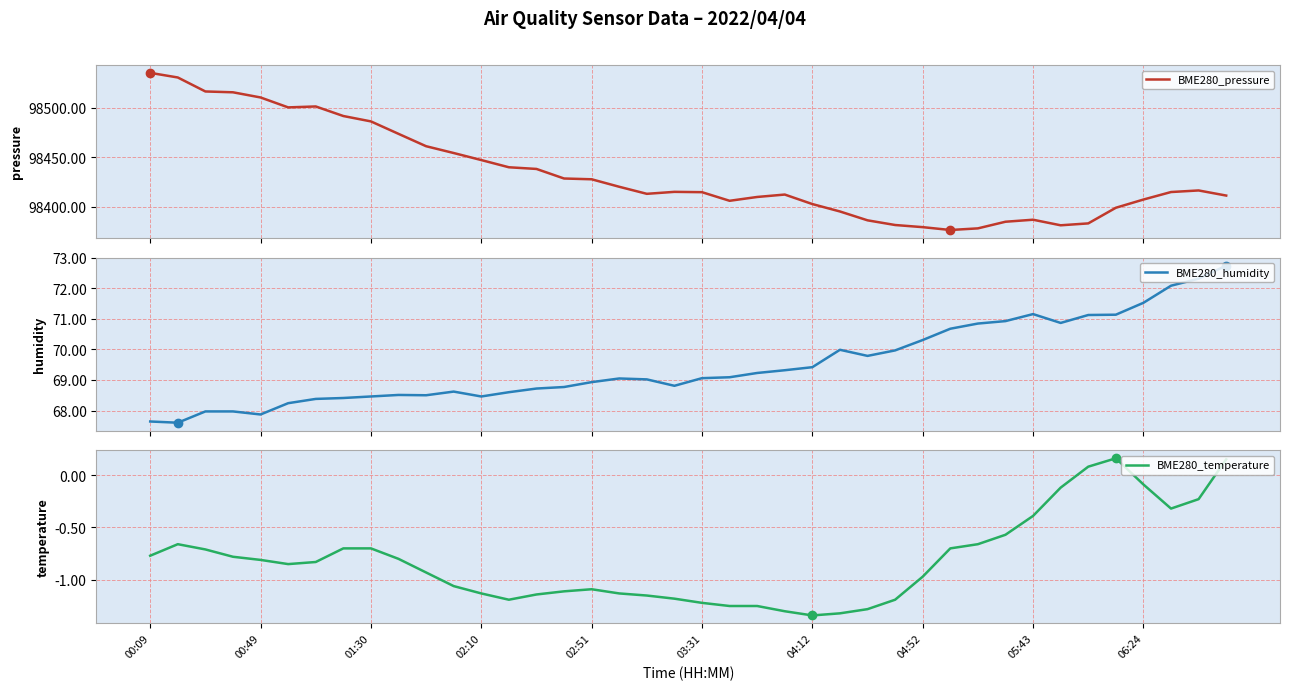

Does the chart display data point markers on the line(s)?

No